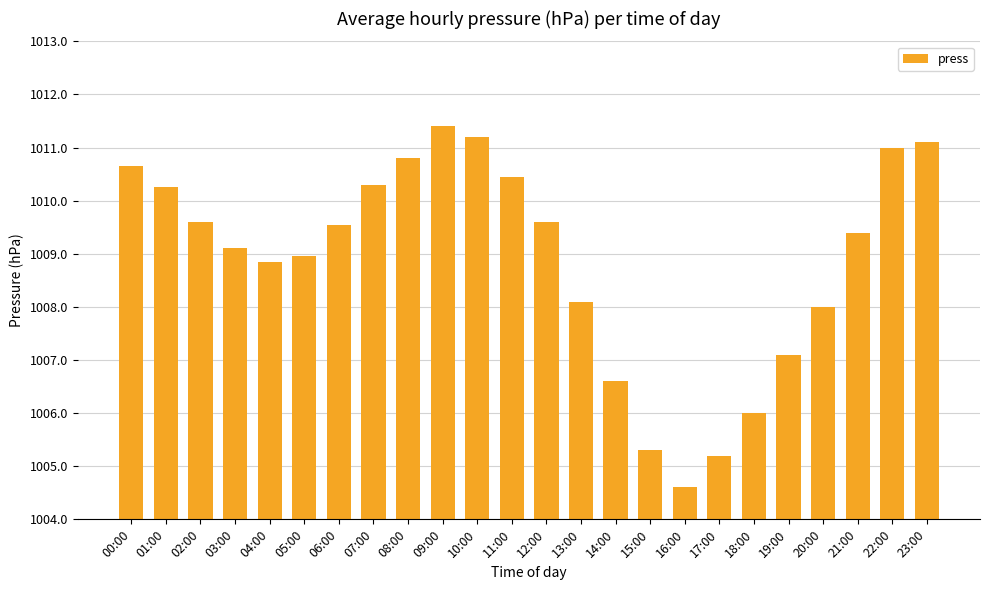

What is the ratio of the value at 18:00 to the value at 01:00?

1.0